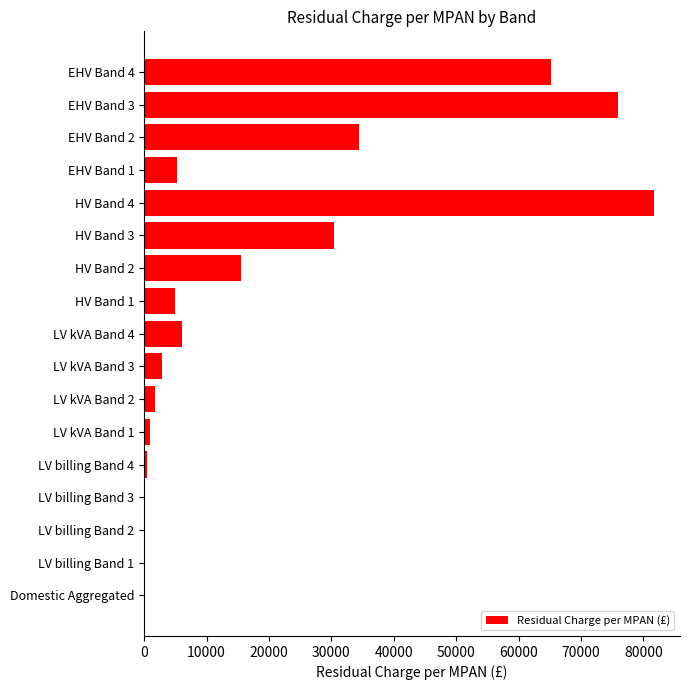

Does the chart contain stacked bars?

No